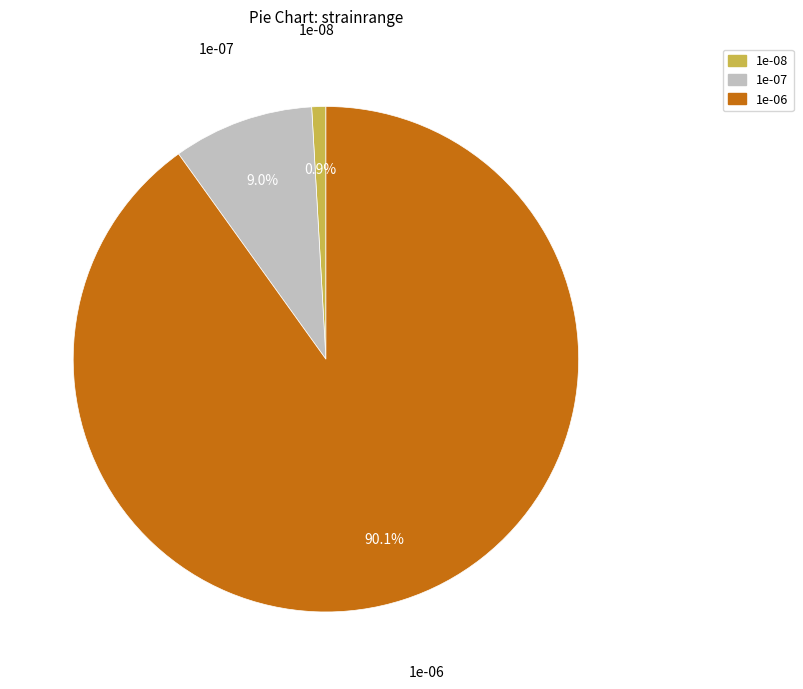

Which slice is the smallest?

1e-08